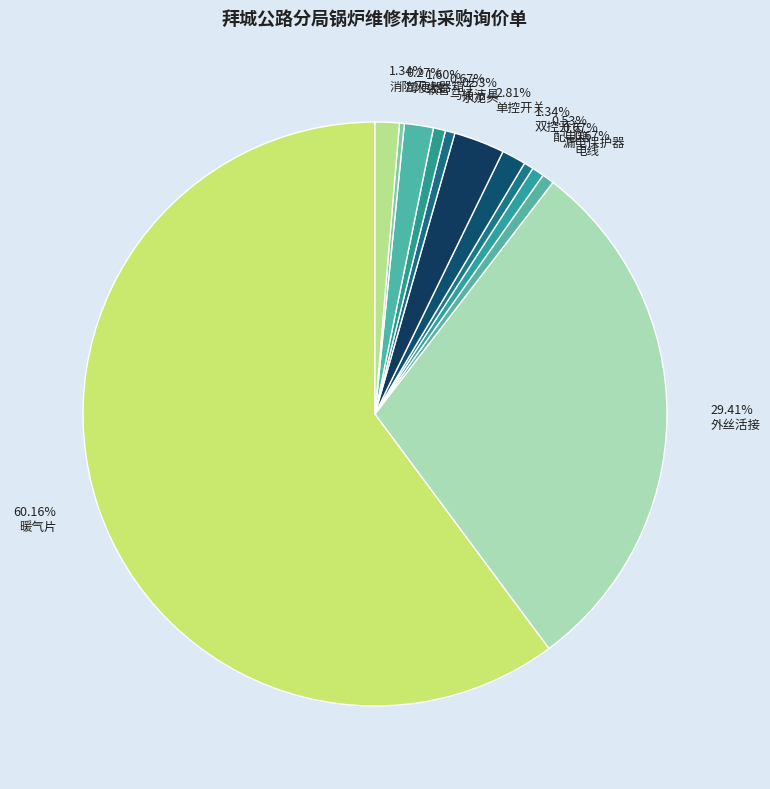

Is 1.60% 软管 the majority of the pie?

No